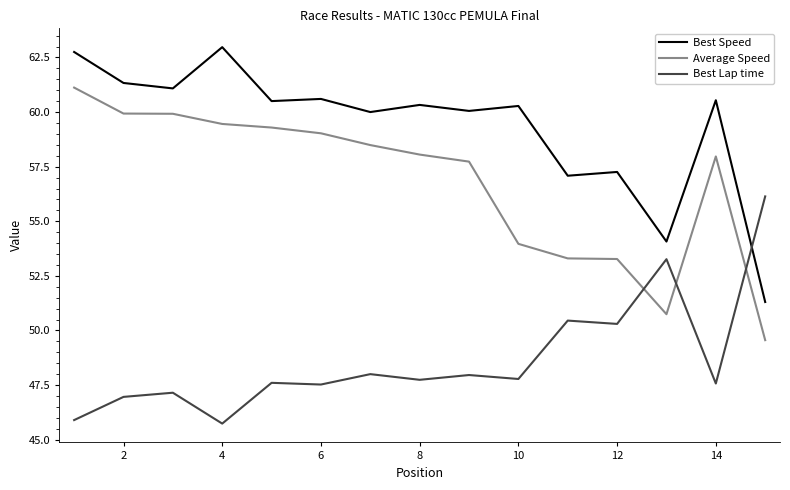

What is the average value of the Best Lap time series?

48.7